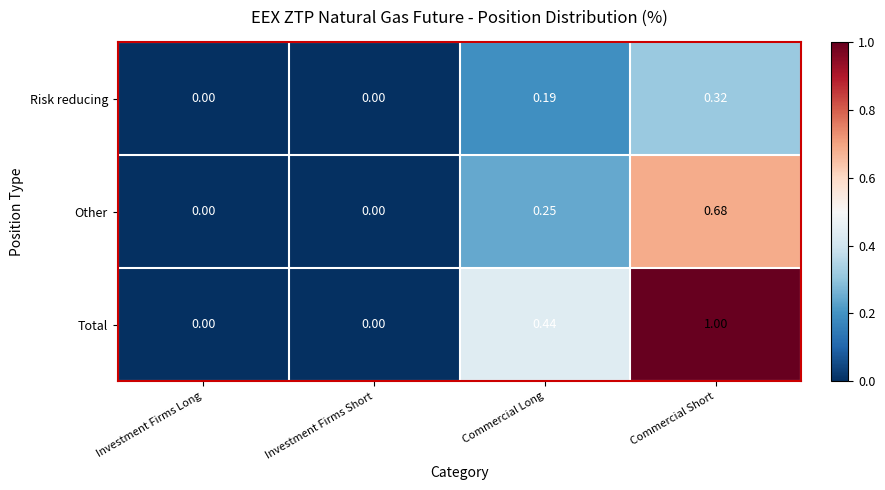

Which series has the widest spread of values?

Total